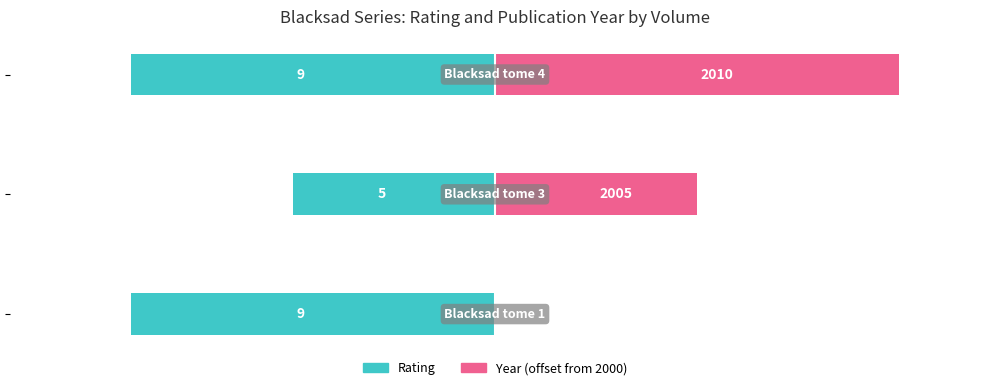

Which series has the largest total across all categories?

year (offset from 2000)